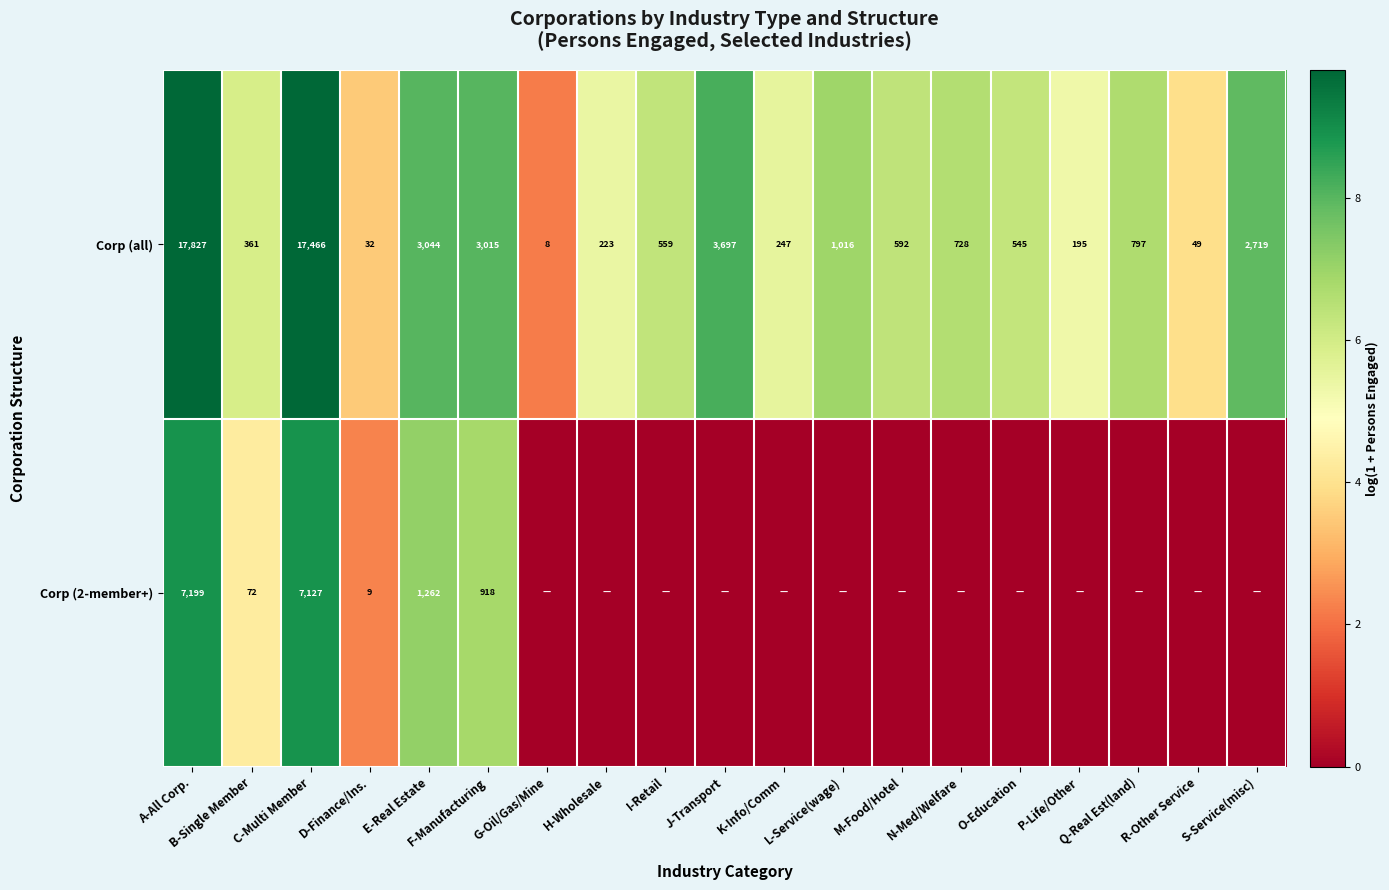

What is the difference between the maximum and minimum values in the Corp (all) series?

17819